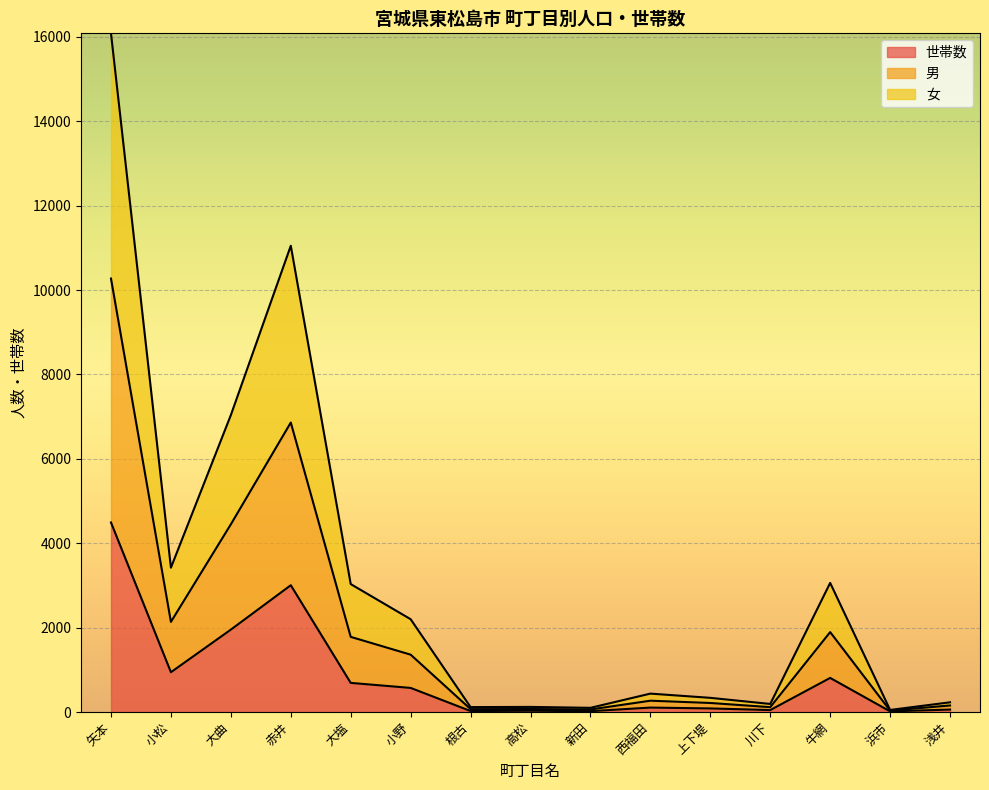

What is the value of the 男 point at the 4th from the left?

6861